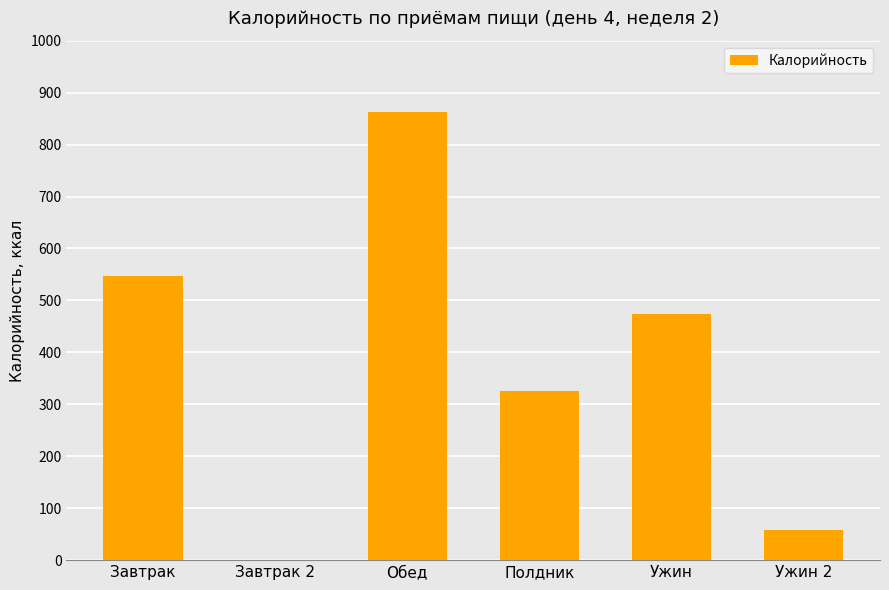

Which category has the highest value across all series?

Обед